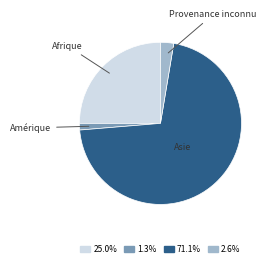

Is there a majority slice in this chart?

Yes